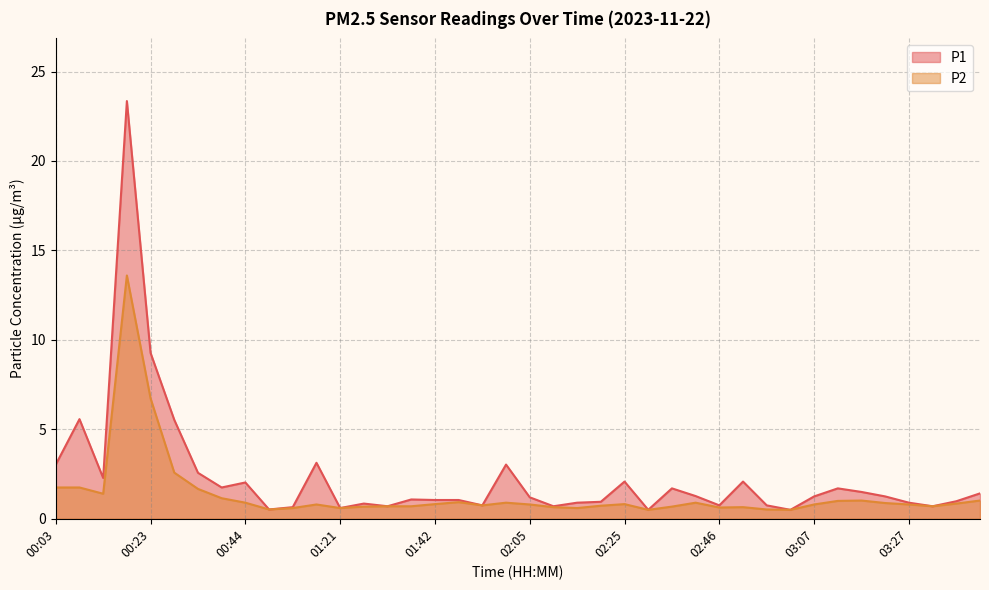

Reading left to right, what are all the values shown in this chart?

P1: 3.0	5.6	2.3	23.4	9.3	5.5	2.6	1.8	2.0	0.5	0.7	3.1	0.6	0.8	0.7	1.1	1.1	1.1	0.8	3.0	1.2	0.7	0.9	0.9	2.1	0.5	1.7	1.3	0.8	2.1	0.8	0.5	1.2	1.7	1.5	1.2	0.9	0.7	1.0	1.4
P2: 1.8	1.8	1.4	13.6	6.7	2.6	1.7	1.1	0.9	0.5	0.6	0.8	0.6	0.7	0.7	0.7	0.8	0.9	0.8	0.9	0.8	0.7	0.6	0.7	0.8	0.5	0.7	0.9	0.6	0.7	0.5	0.5	0.8	1.0	1.0	0.9	0.8	0.7	0.8	1.0